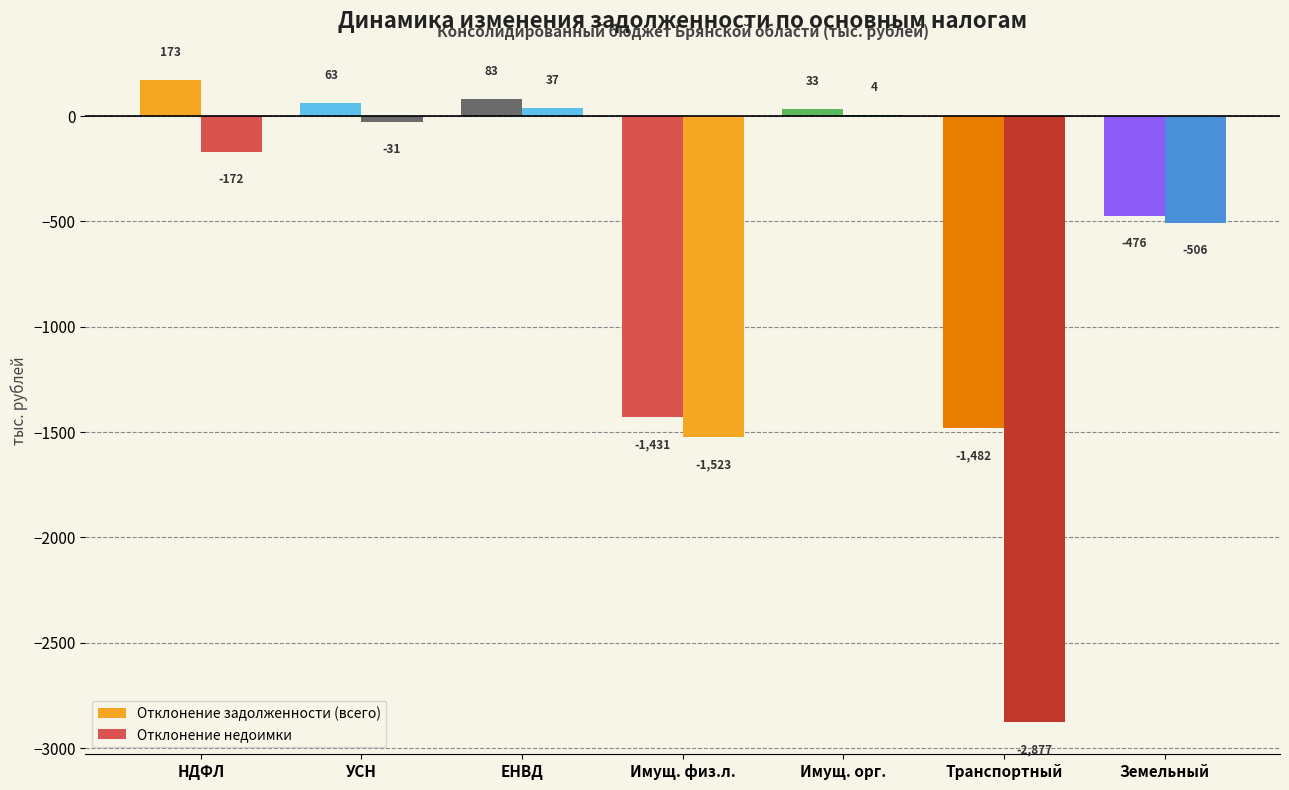

Reading left to right, list all the values displayed in this chart.

Отклонение задолженности (всего): 172.9	62.7	82.8	-1430.6	32.7	-1481.6	-476.4
Отклонение недоимки: -172.3	-30.8	37.4	-1523.4	4.3	-2876.5	-506.2